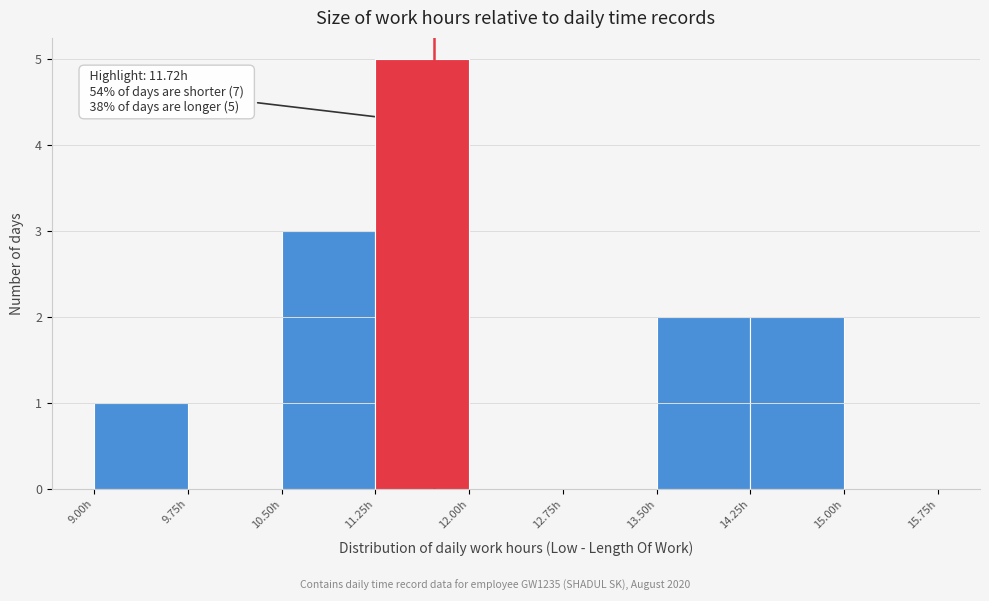

Over which range of the x-axis is the bar tallest?

11.25 to 12.00